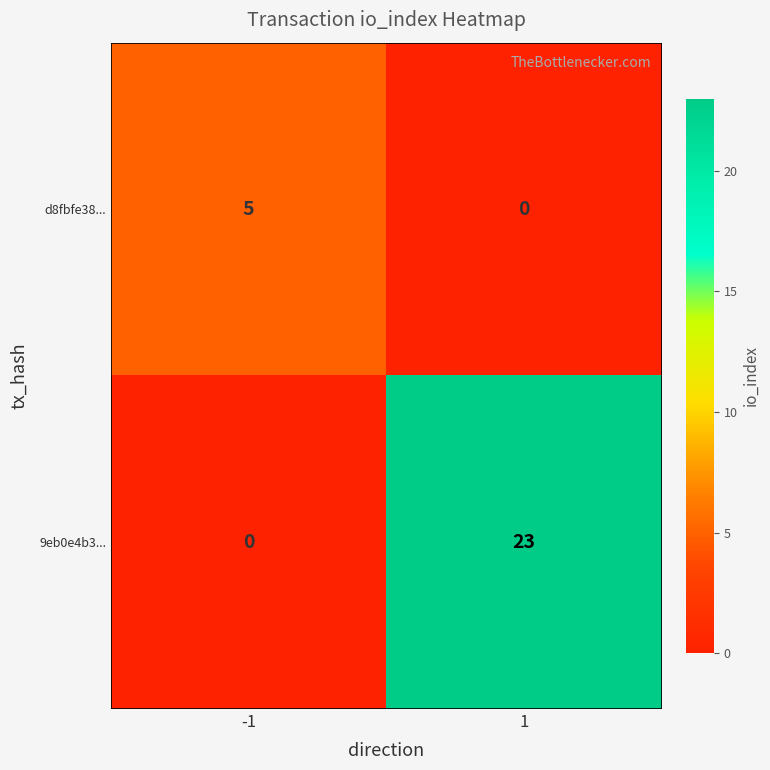

The value of 9eb0e4b3... at 1 is 8. True or false?

False